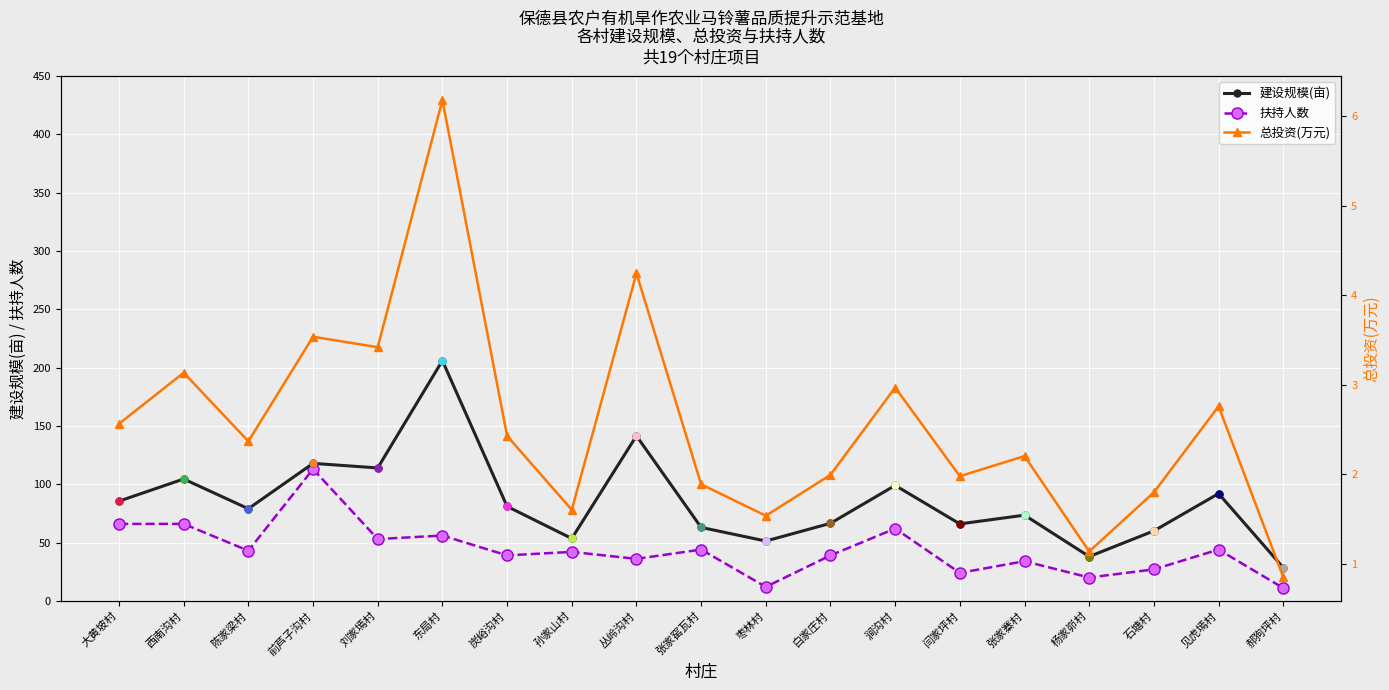

Between 前芦子沟村 and 张家窑瓦村, which is larger?

前芦子沟村